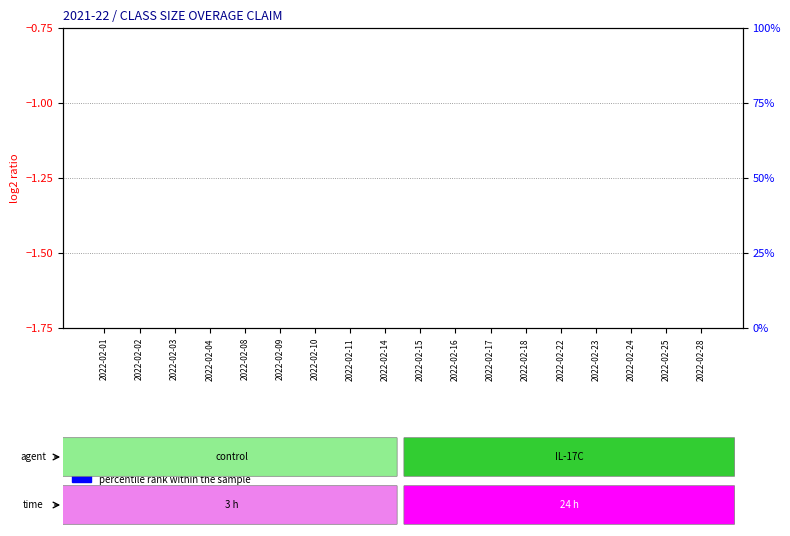

Are the bars horizontal?

No